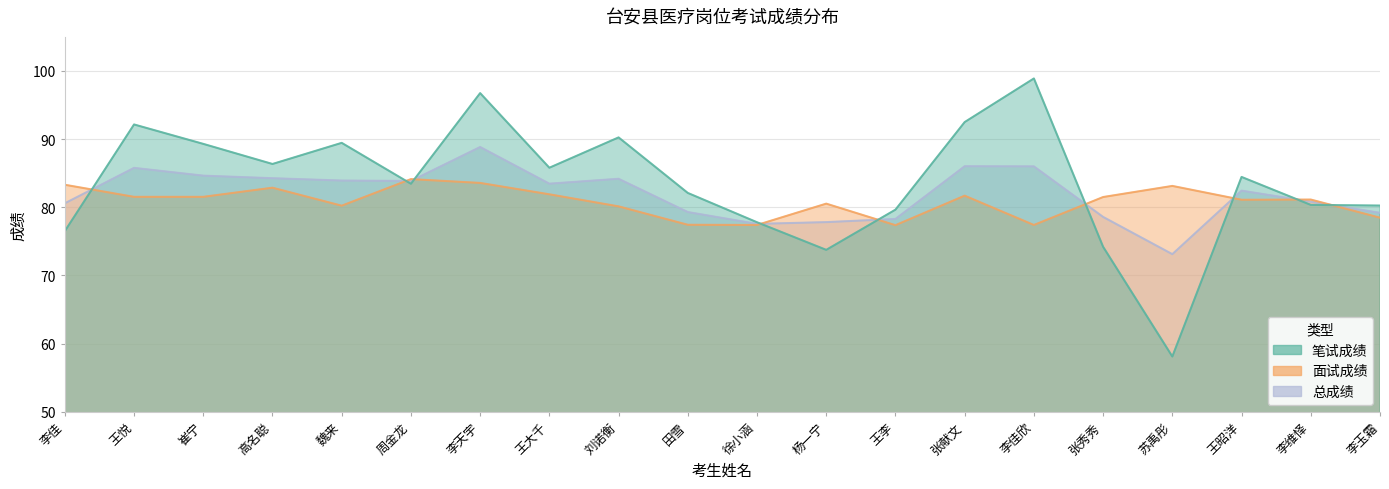

What value does the 面试成绩 series have at 李天宇?

83.6